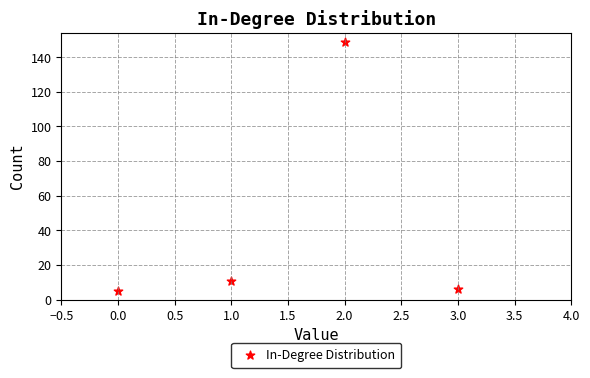

What Y value in the scatter plot is closest to 77?

11